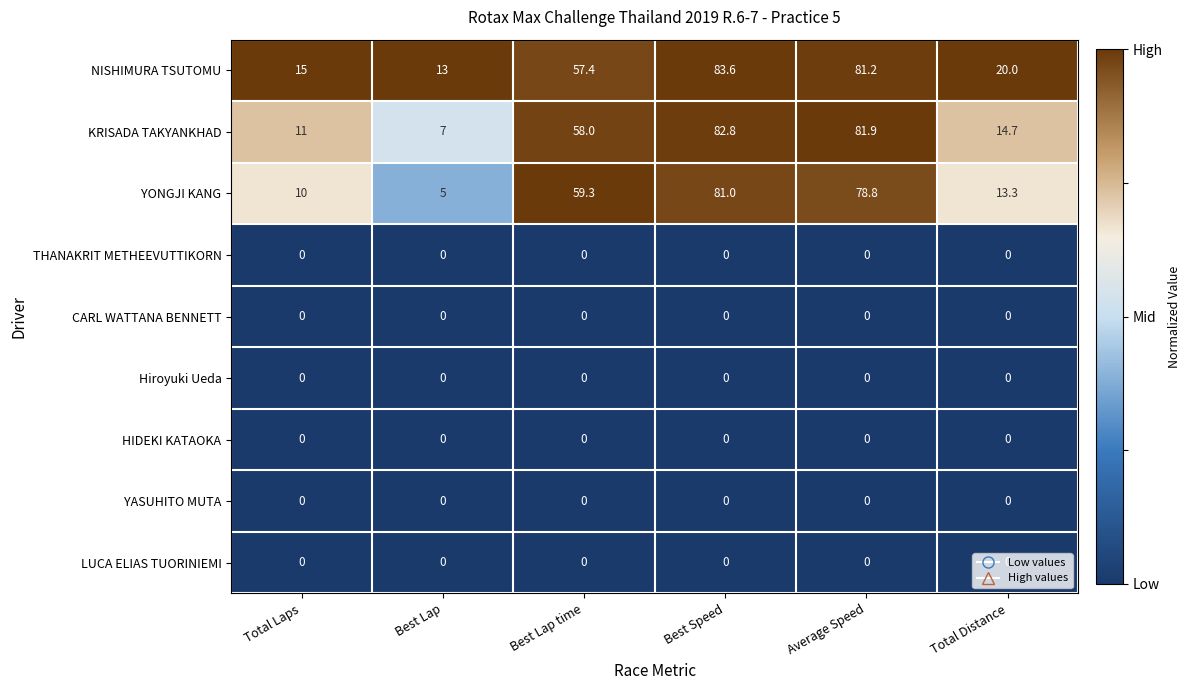

What is the spread (max minus min) of values at Best Lap time?

59.3